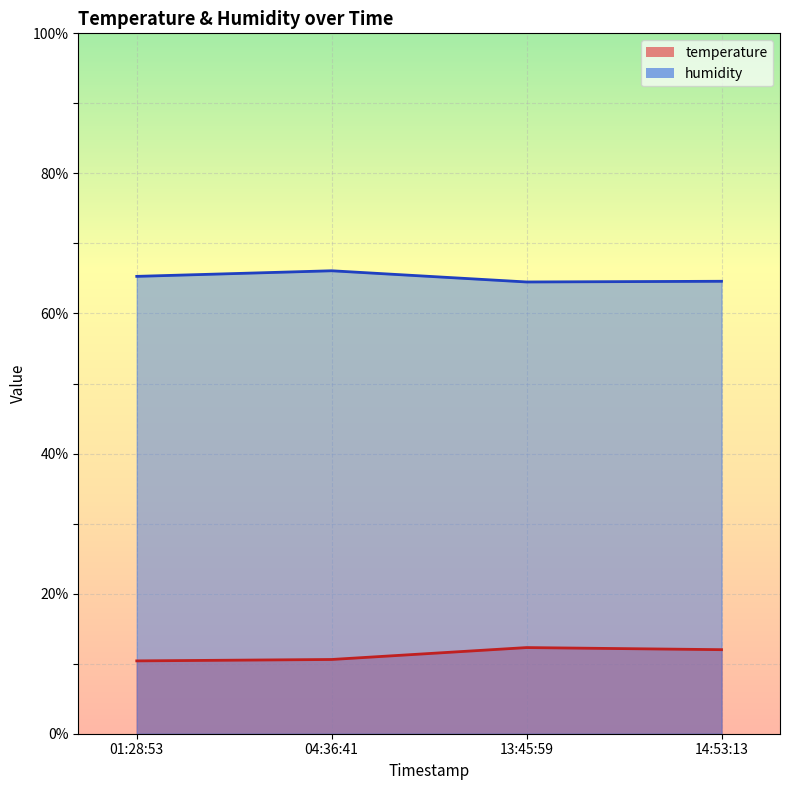

The temperature series shows 15.8 at 01:28:53. True or false?

False